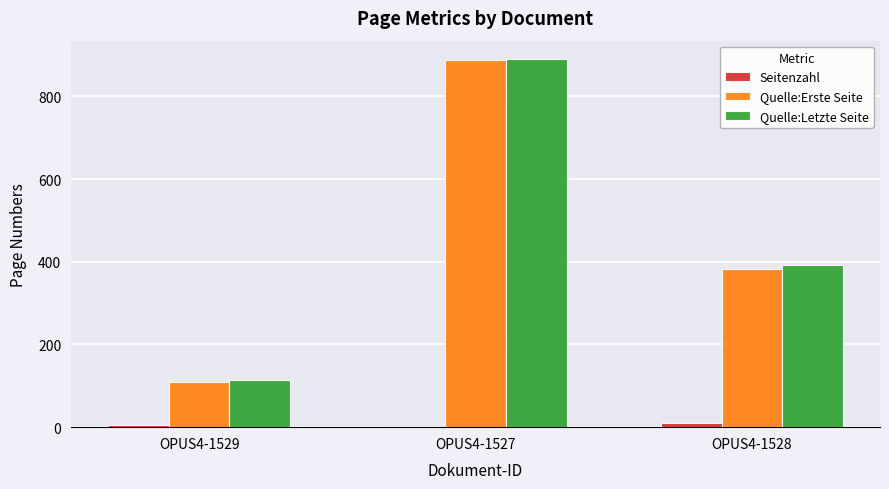

What is the label of the 2nd bar from the left?

OPUS4-1527